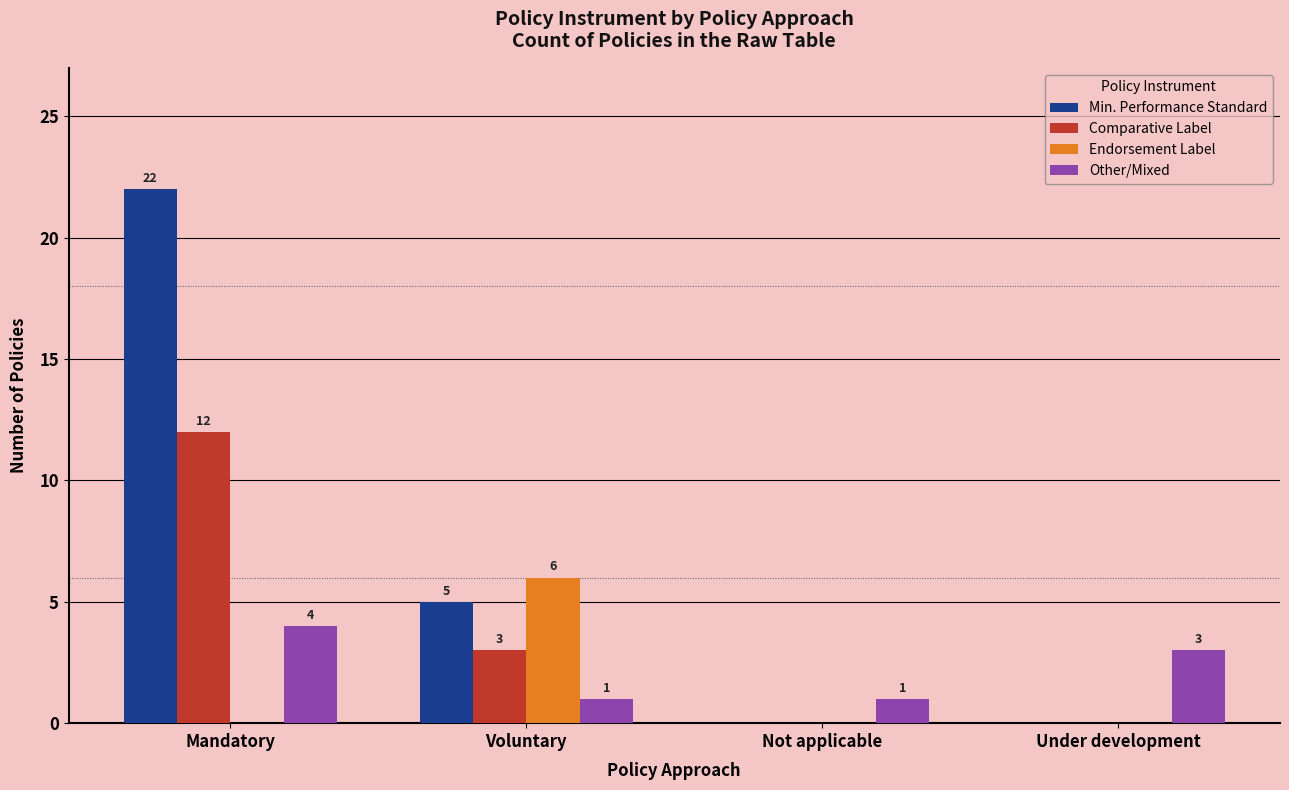

Between Voluntary and Not applicable, which series saw the biggest shift?

Endorsement Label